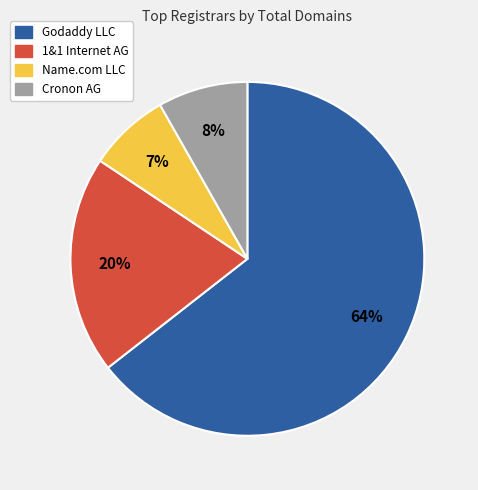

True or false: 1&1 Internet AG accounts for 32% of the total.

False